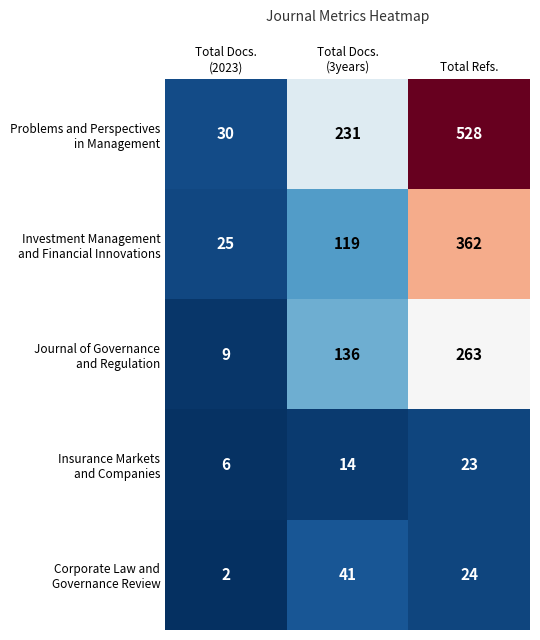

What is the difference between the highest and lowest values at Total Refs.?

505